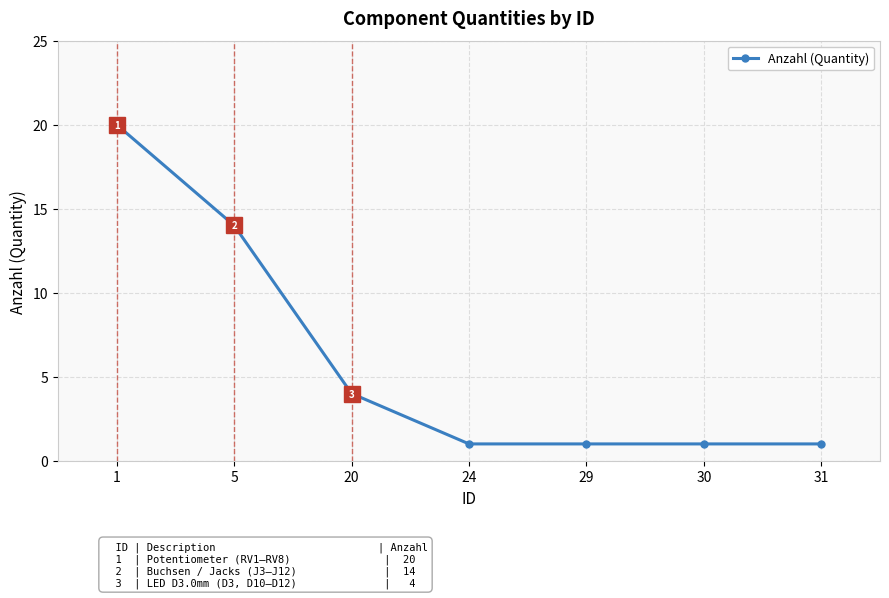

What is the change in value from 5 to 29?

-13